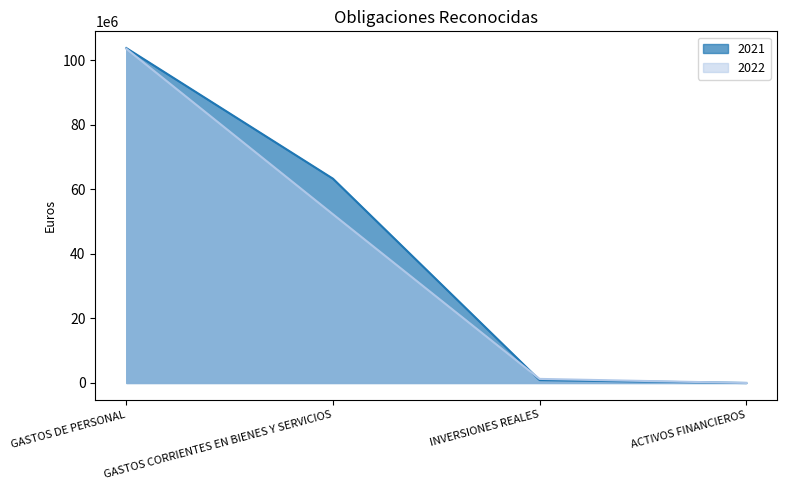

What is the value of the 2021 point at the 1st from the left?

103777389